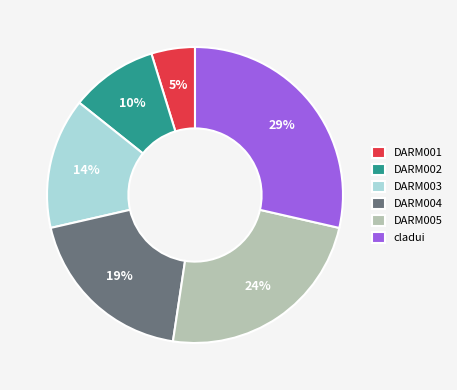

Does DARM005 account for over 50% of the chart?

No